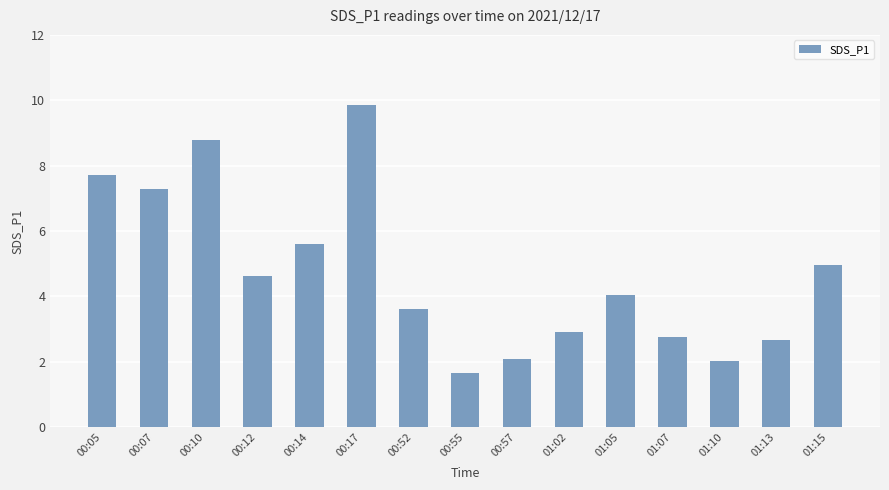

At which category does the chart reach its peak across all series?

00:17